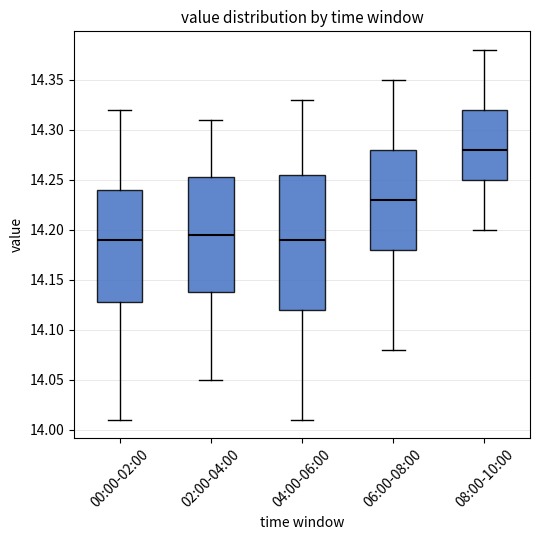

Reading left to right, read every box against the y-axis: the position of its median line, the range the box covers, and the ends of its whiskers. The values are not printed on the chart, so give them approximately, as read against the axis.

00:00-02:00: median 14.190, box 14.130 to 14.240, whiskers 14.010 to 14.320
02:00-04:00: median 14.195, box 14.140 to 14.255, whiskers 14.050 to 14.310
04:00-06:00: median 14.190, box 14.120 to 14.255, whiskers 14.010 to 14.330
06:00-08:00: median 14.230, box 14.180 to 14.280, whiskers 14.080 to 14.350
08:00-10:00: median 14.280, box 14.250 to 14.320, whiskers 14.200 to 14.380